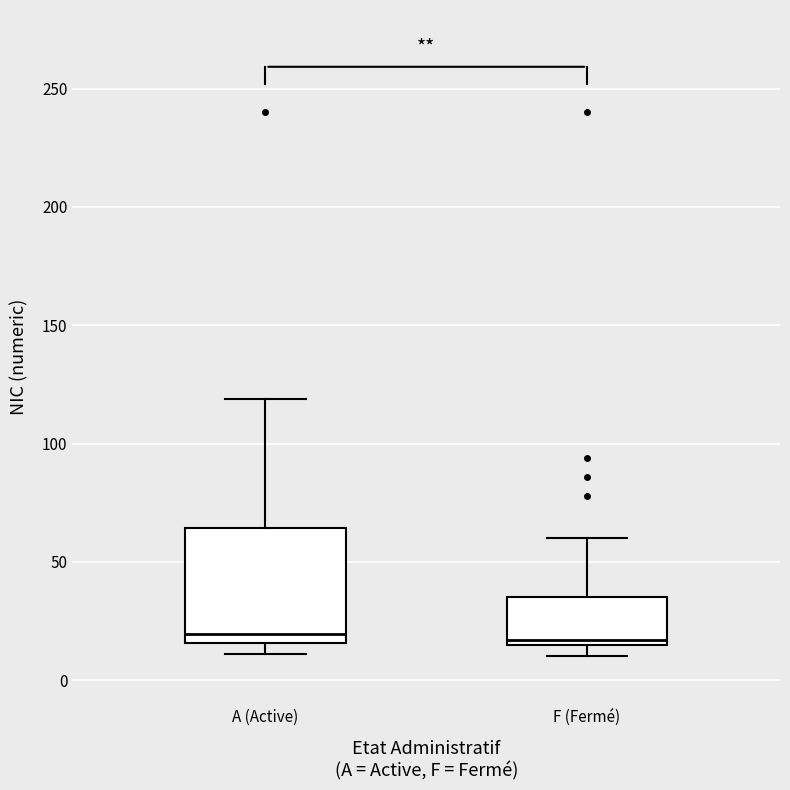

Reading left to right, read every box against the y-axis: the position of its median line, the range the box covers, and the ends of its whiskers. The values are not printed on the chart, so give them approximately, as read against the axis.

A (Active): median 20, box 15 to 65, whiskers 10 to 120
F (Fermé): median 15 (just above the box's lower edge), box 15 to 35, whiskers 10 to 60